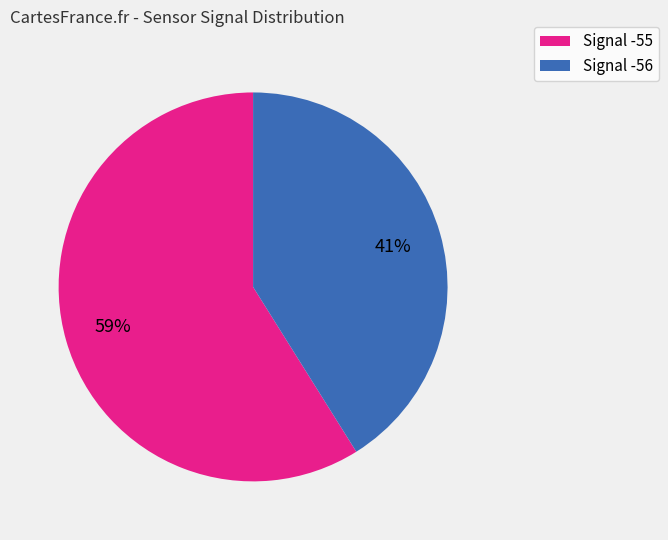

To the nearest percent, what is the average slice percentage?

50%